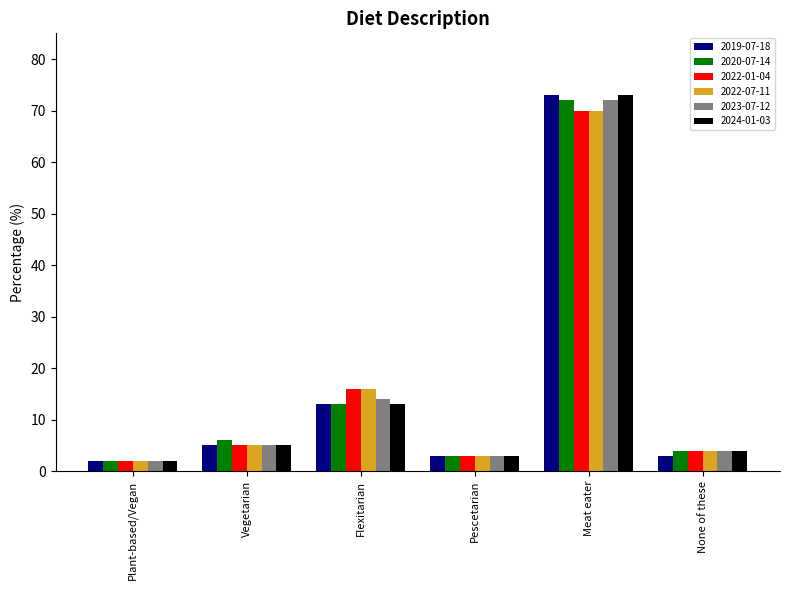

Which series changed the most between Plant-based/Vegan and Vegetarian?

2020-07-14